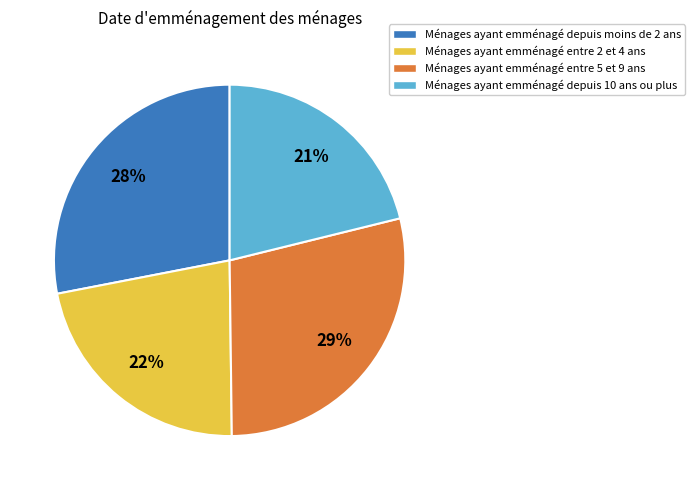

The Ménages ayant emménagé entre 2 et 4 ans slice represents 12% of the pie. True or false?

False